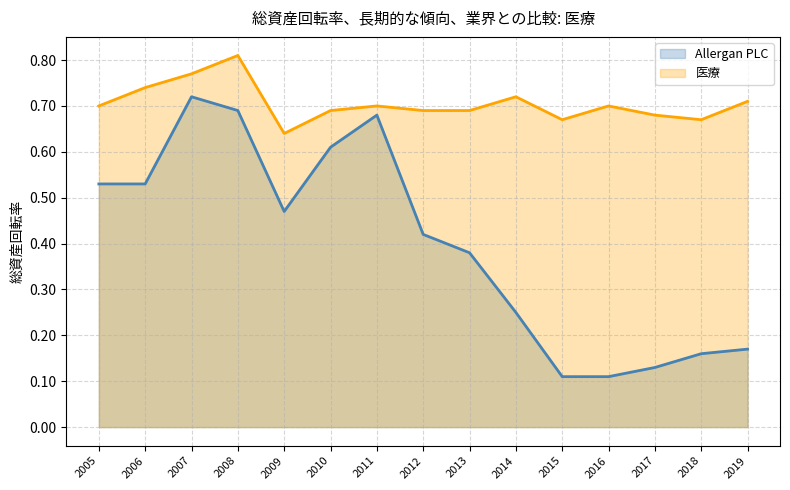

Reading left to right, what are all the values shown in this chart?

Allergan PLC: 0.5	0.5	0.7	0.7	0.5	0.6	0.7	0.4	0.4	0.2	0.1	0.1	0.1	0.2	0.2
医療: 0.7	0.7	0.8	0.8	0.6	0.7	0.7	0.7	0.7	0.7	0.7	0.7	0.7	0.7	0.7